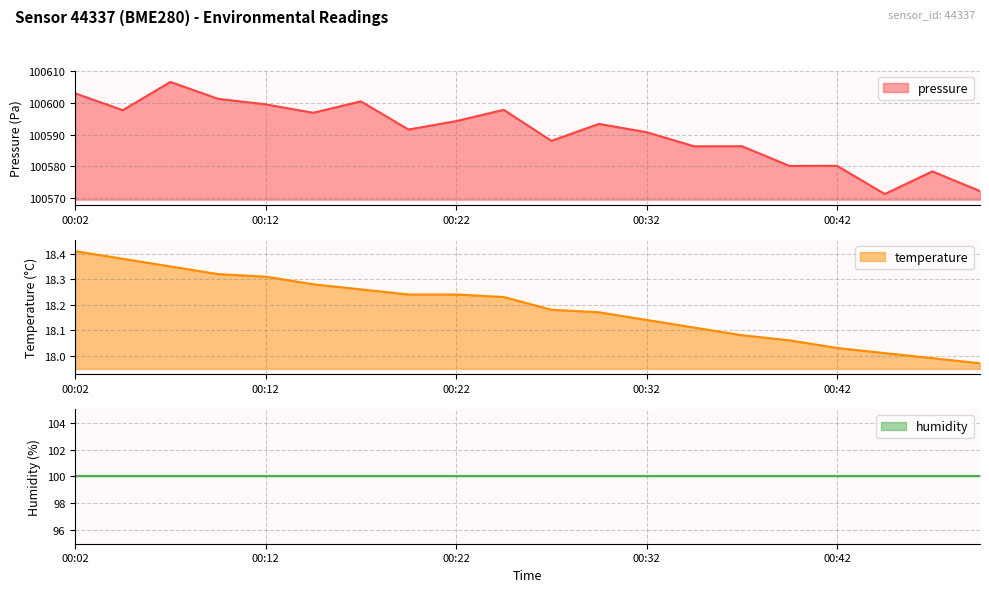

At which label is pressure closest to 100588?

00:27